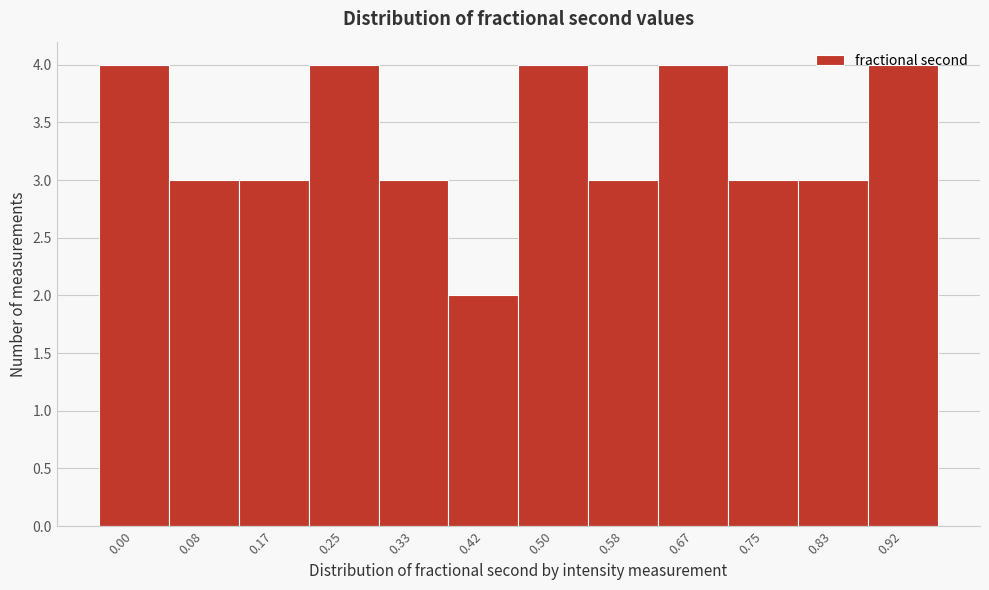

What is the approximate value at 0.92?

4